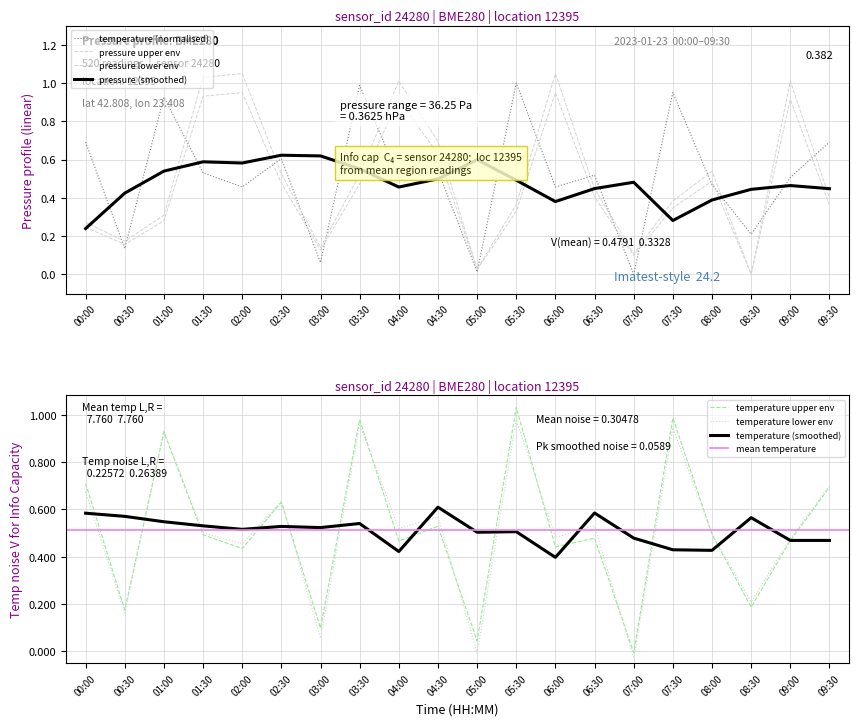

Reading right to left, extract all data points from this chart.

pressure: 09:30=0.4	09:00=1.0	08:30=0.0	08:00=0.5	07:30=0.4	07:00=0.1	06:30=0.4	06:00=1.1	05:30=0.4	05:00=0.0	04:30=0.7	04:00=1.0	03:30=0.5	03:00=0.1	02:30=0.5	02:00=1.1	01:30=1.0	01:00=0.3	00:30=0.2	00:00=0.3
temperature: 09:30=0.7	09:00=0.5	08:30=0.2	08:00=0.5	07:30=1.0	07:00=0.0	06:30=0.5	06:00=0.5	05:30=1.0	05:00=0.0	04:30=0.5	04:00=0.5	03:30=1.0	03:00=0.1	02:30=0.6	02:00=0.5	01:30=0.5	01:00=0.9	00:30=0.1	00:00=0.7